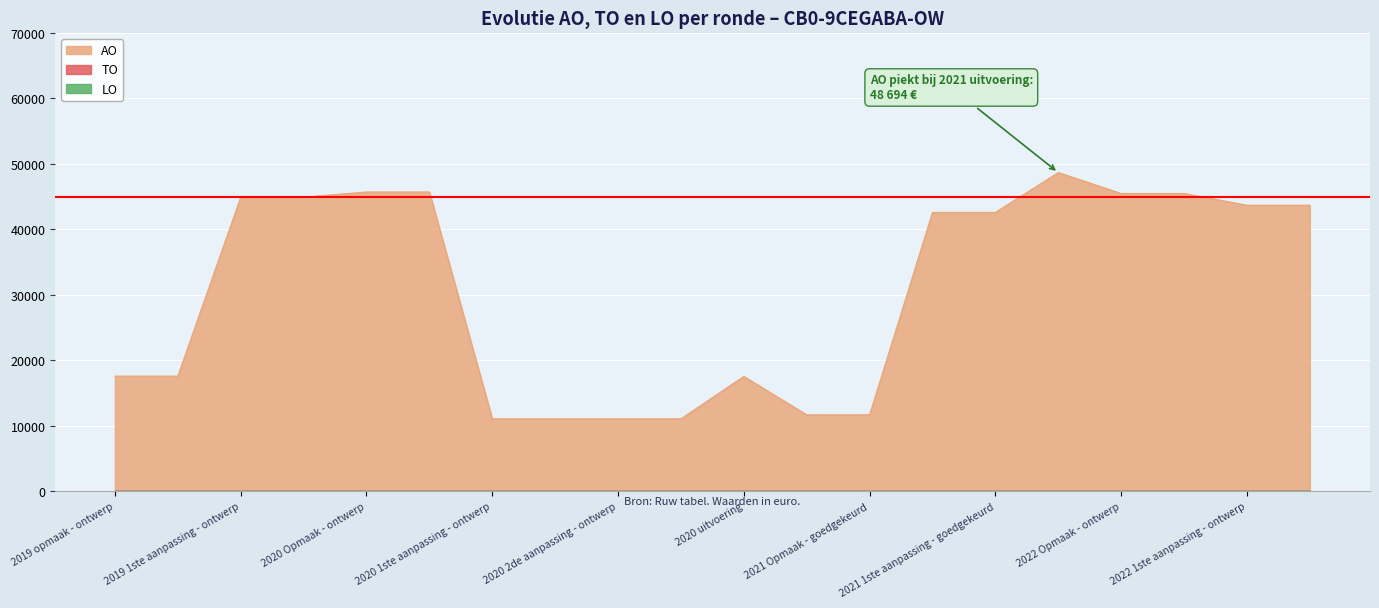

True or false: LO and TO cross at least once.

False